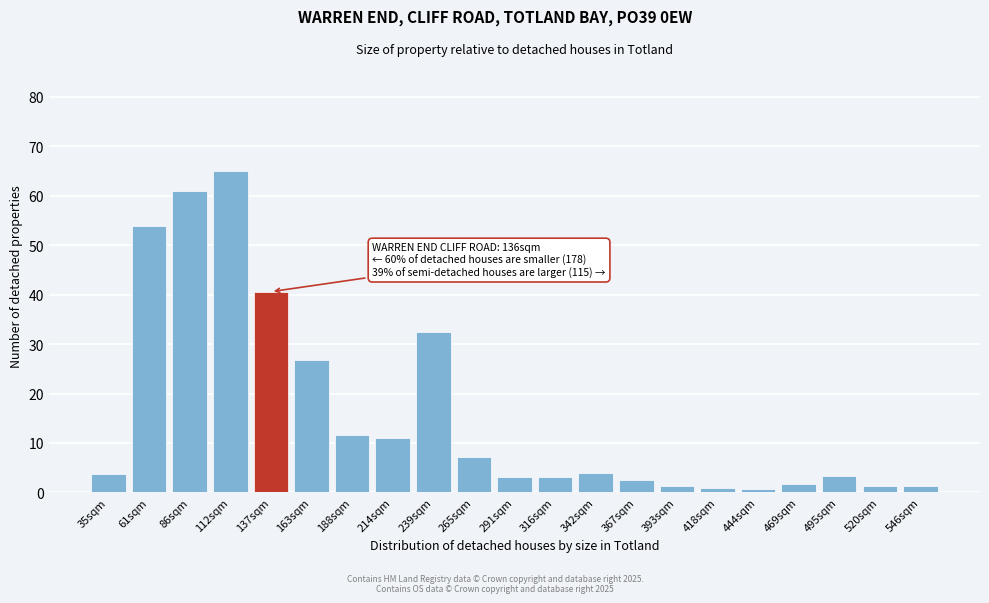

What is the difference between the maximum and minimum values?

64.4